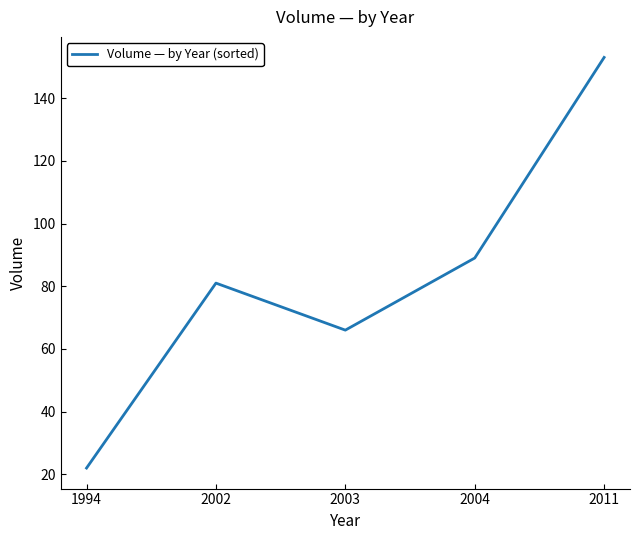

Reading right to left, extract all data points from this chart.

153	89	66	81	22